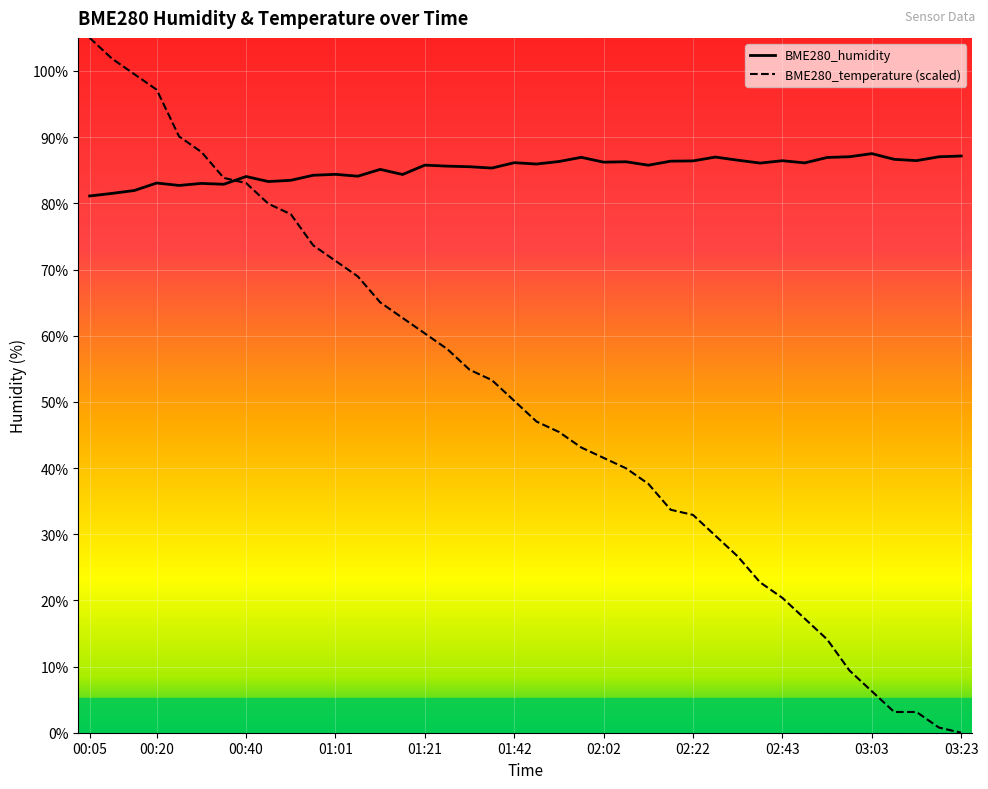

At how many categories does at least one series exceed 62?

40